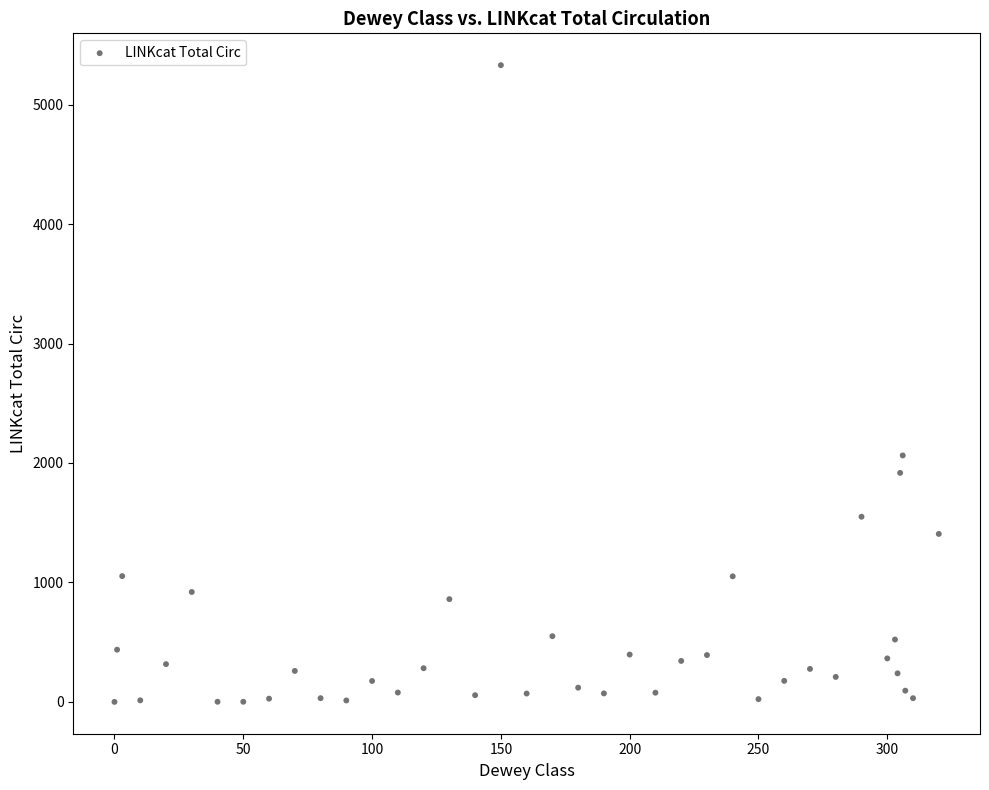

What is the range of X values (max minus min)?

320